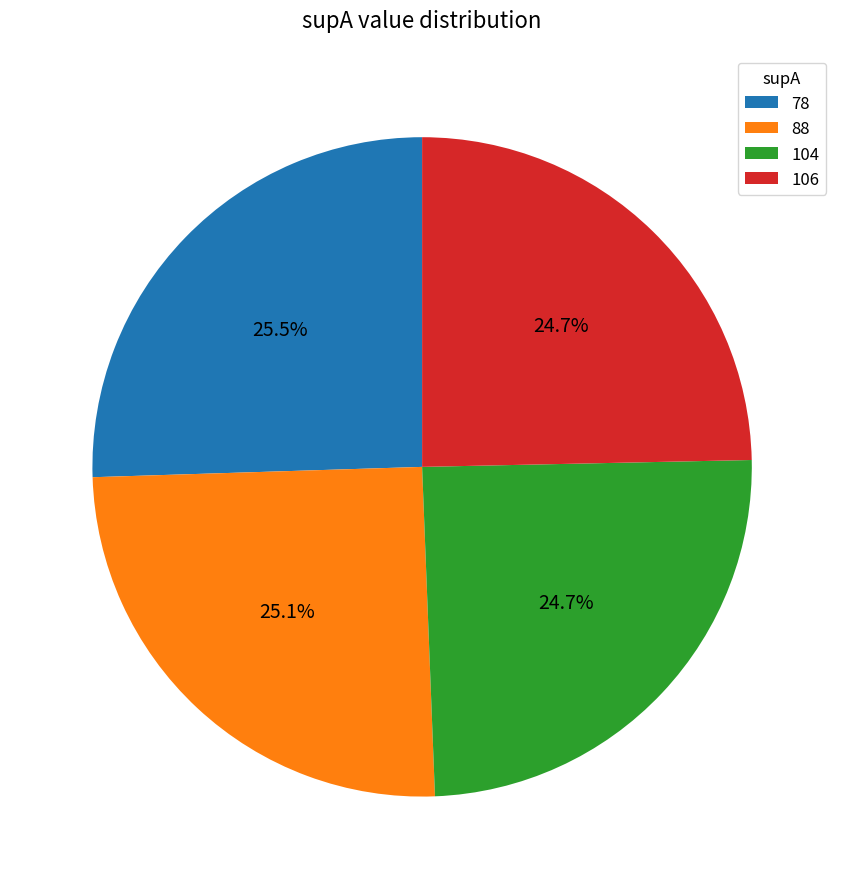

Does 104 account for over 50% of the chart?

No